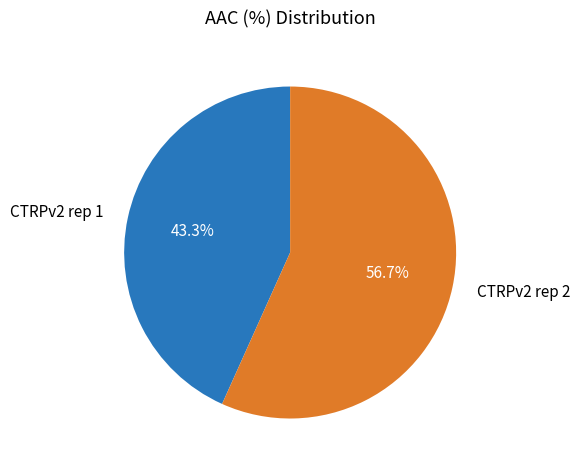

The CTRPv2 rep 1 slice represents 43% of the pie. True or false?

True